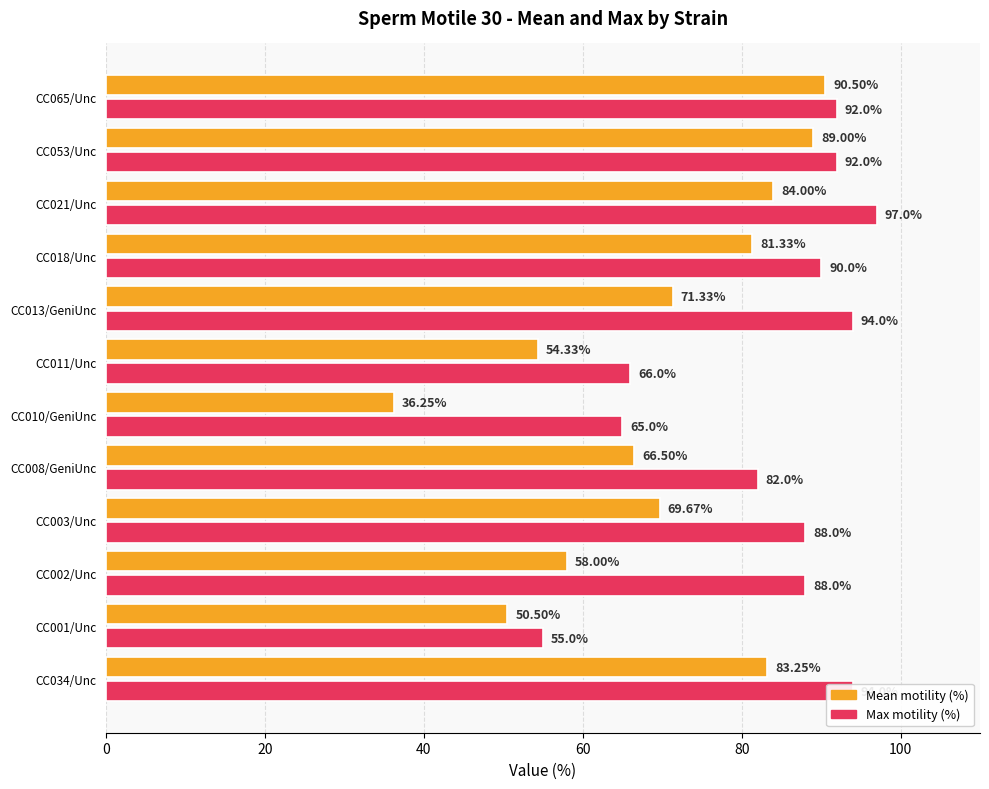

What is the difference between the highest and lowest values at CC011/Unc?

11.7